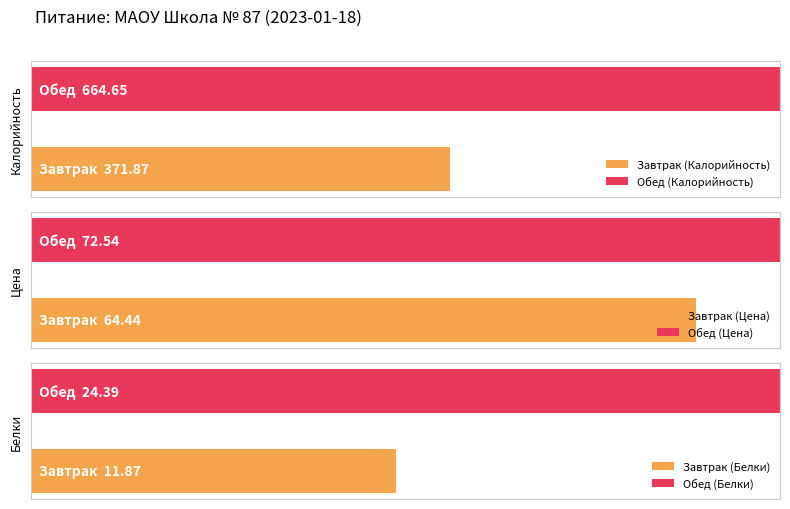

Reading right to left, what are all the values shown in this chart?

Калорийность: 664.6	371.9
Цена: 72.5	64.4
Белки: 24.4	11.9